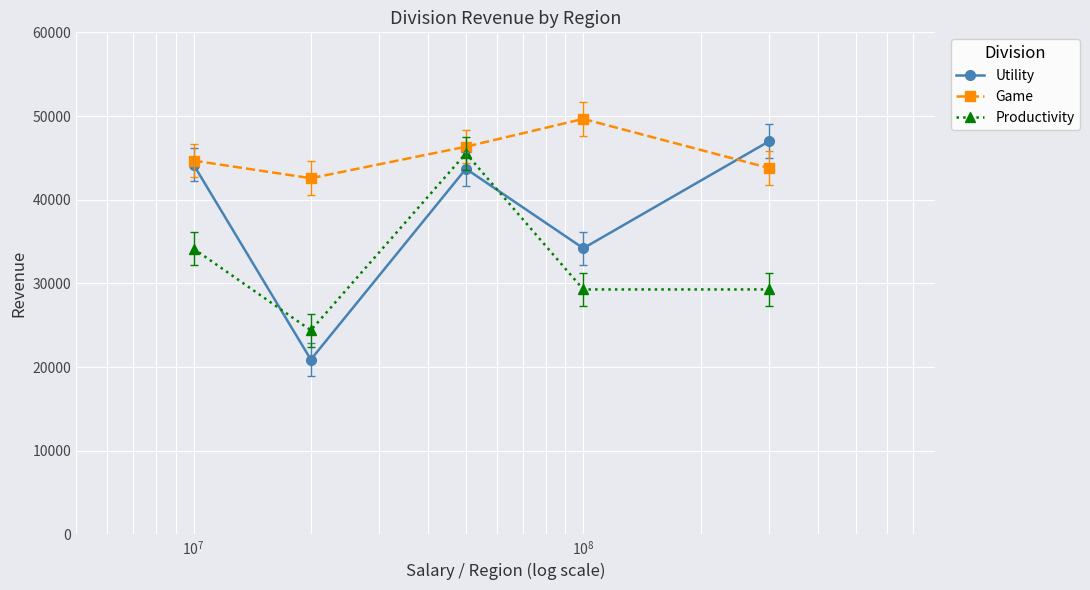

At how many categories does at least one series exceed 22043?

5